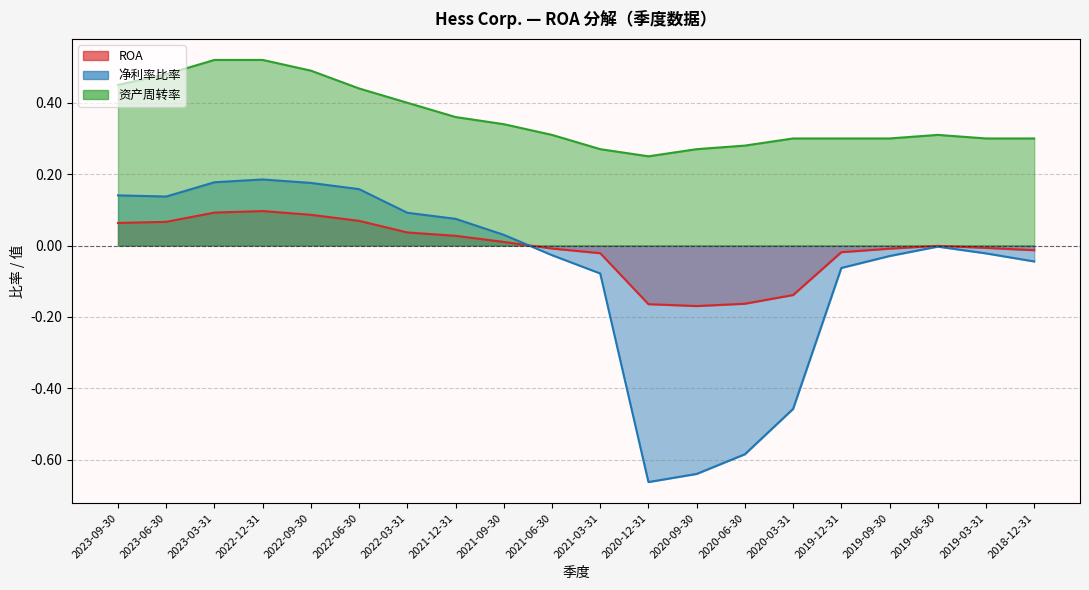

Does the chart display data point markers on the line(s)?

No